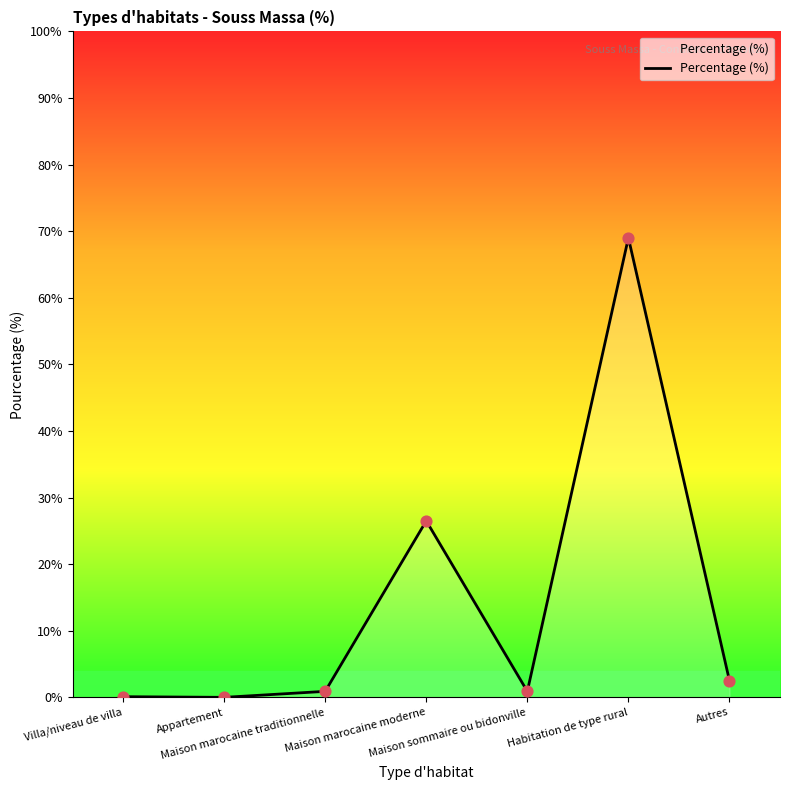

What is the change in value from Maison marocaine traditionnelle to Habitation de type rural?

+68.1